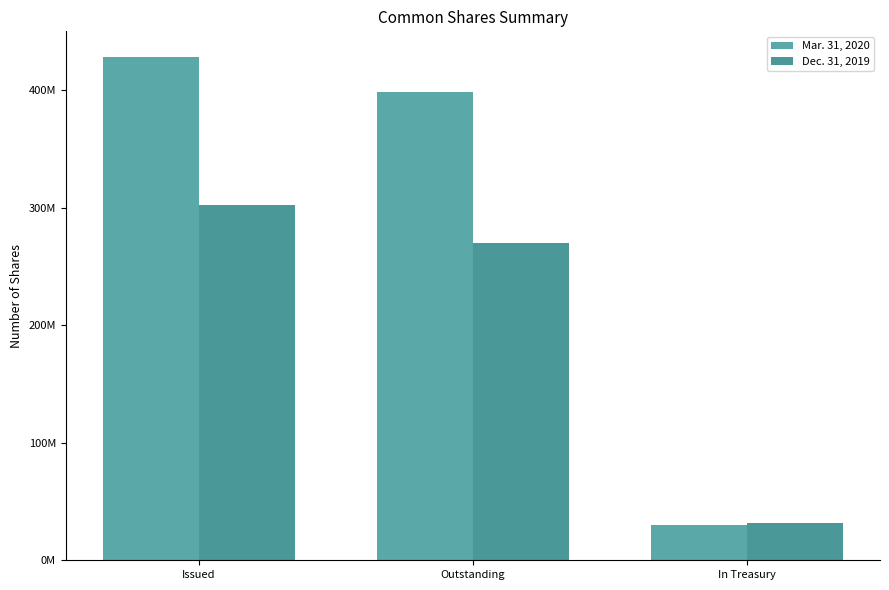

Are the bars grouped side by side (vs. stacked)?

Yes